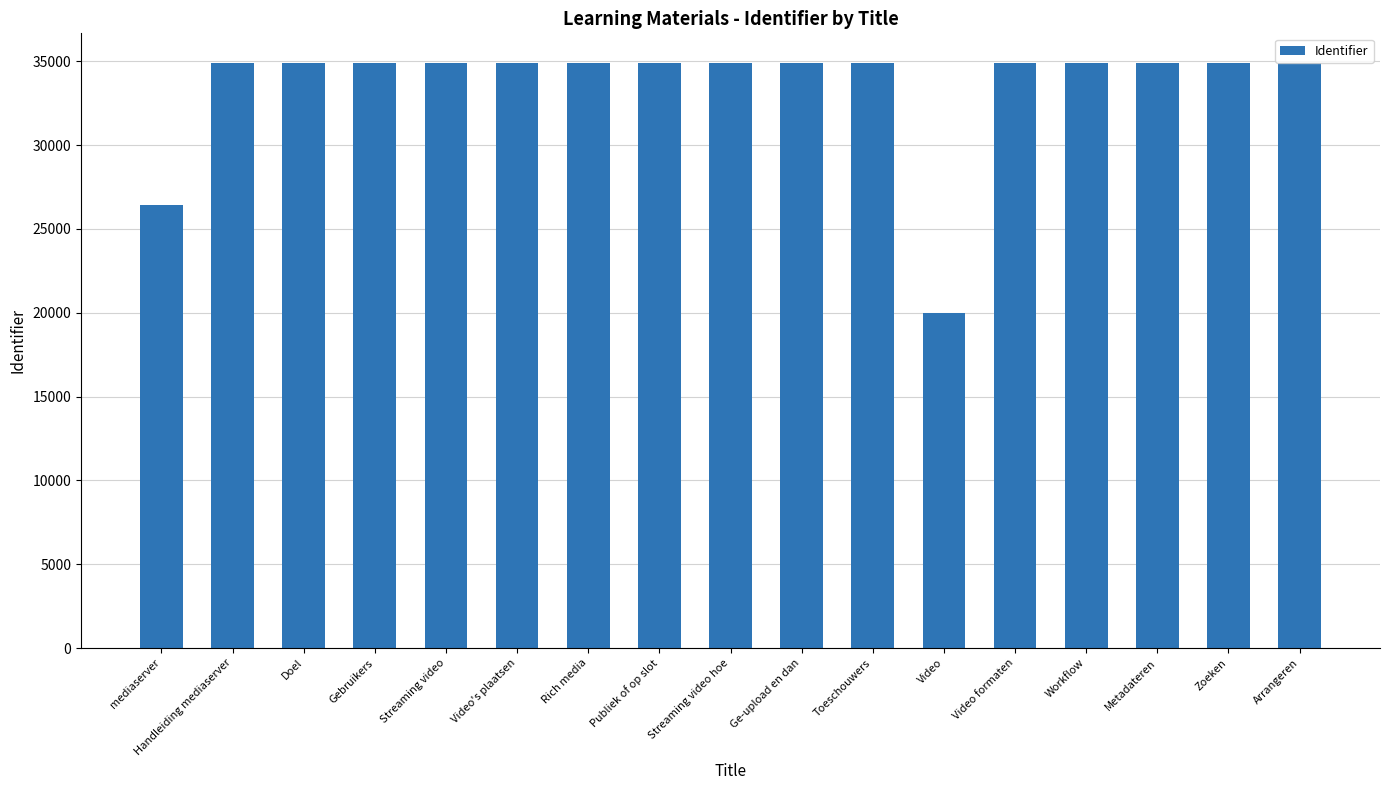

What is the label of the 15th bar from the right?

Doel